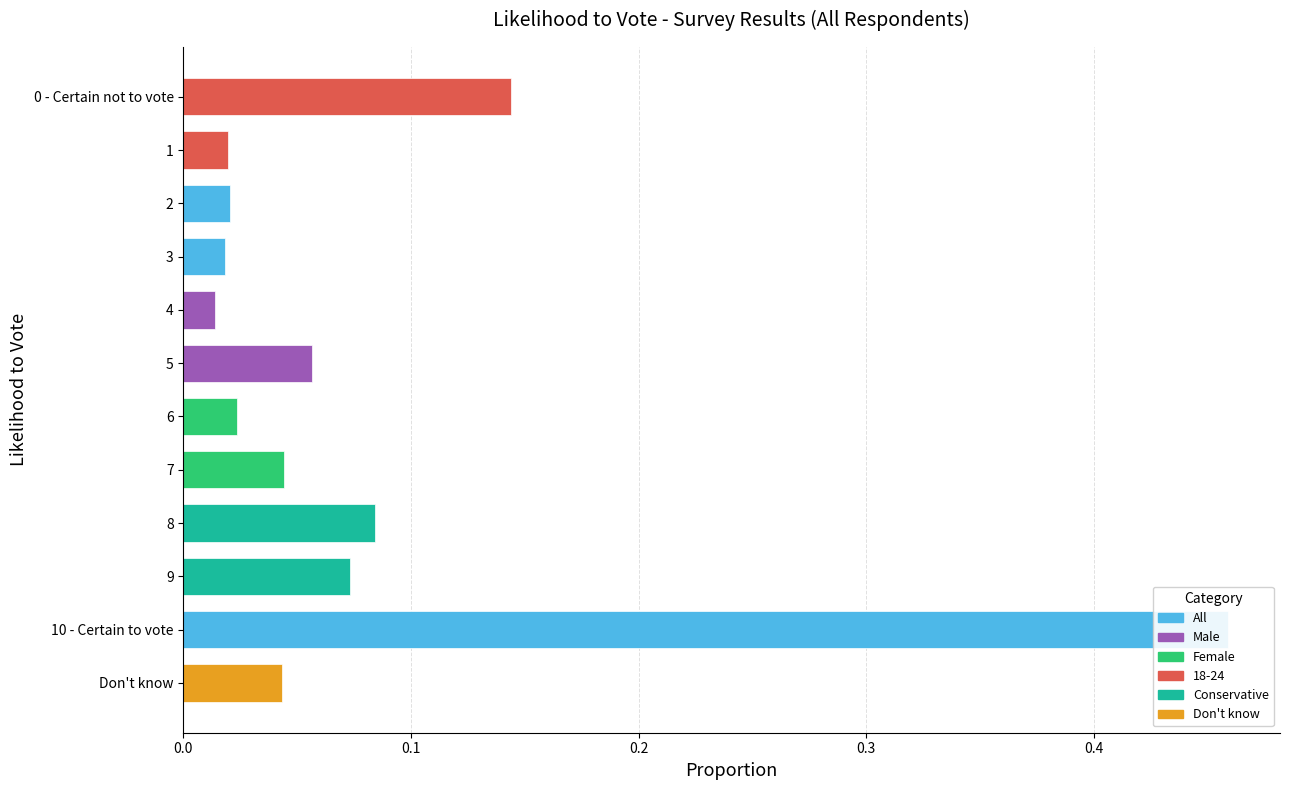

What is the difference between the maximum and minimum values?

0.4